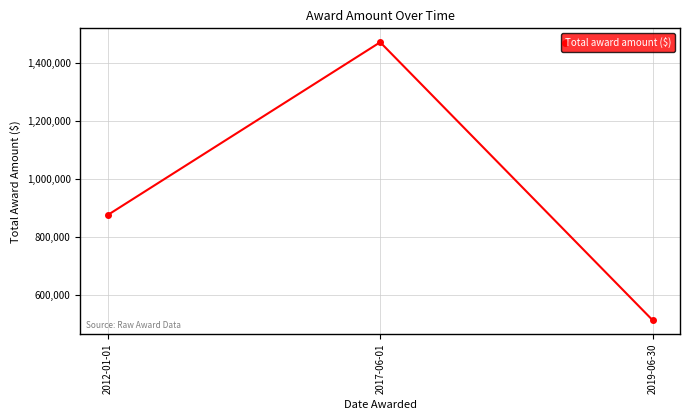

True or false: the data shows 1472717 at 2017-06-01.

True